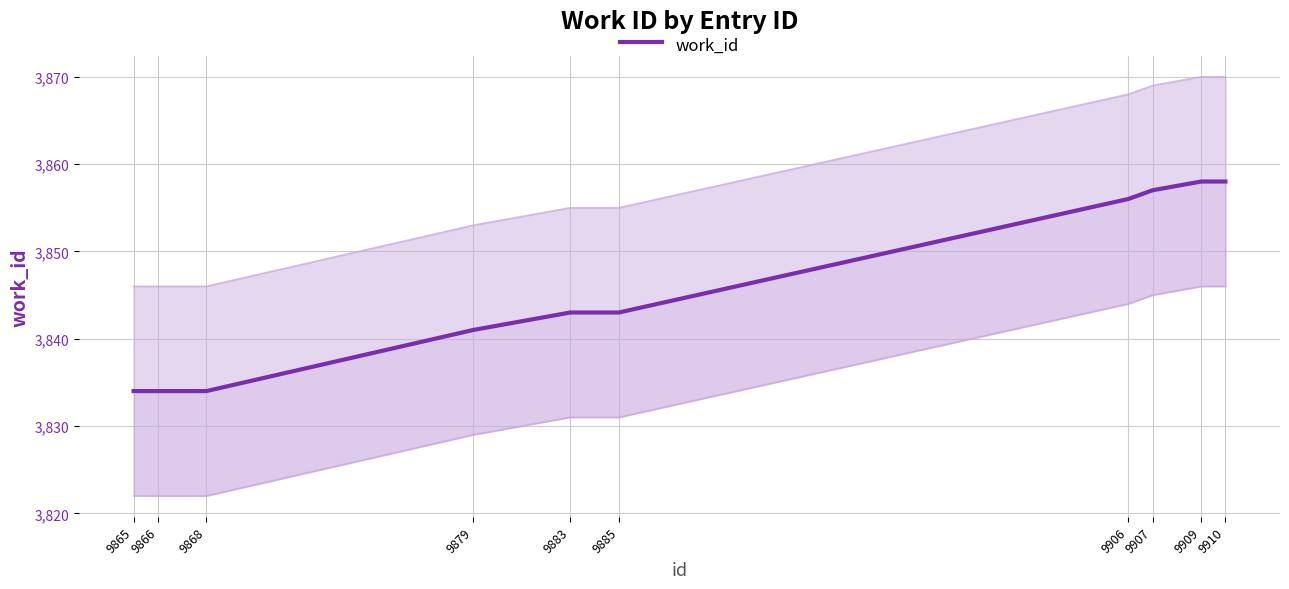

True or false: the data shows 3841 at 9879.

True